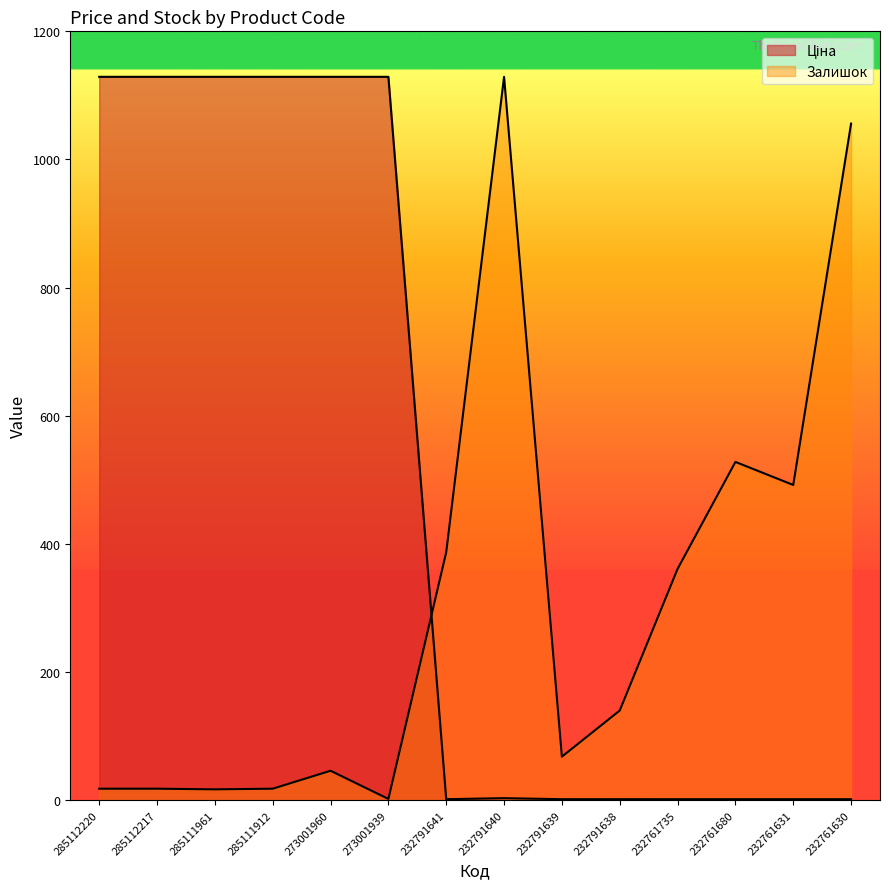

Reading right to left, what are all the values shown in this chart?

Ціна: 232761630=1.6	232761631=1.6	232761680=1.6	232761735=1.6	232791638=1.6	232791639=1.6	232791640=3.2	232791641=1.6	273001939=1129.0	273001960=1129.0	285111912=1129.0	285111961=1129.0	285112217=1129.0	285112220=1129.0
Залишок: 232761630=1056.0	232761631=492.0	232761680=528.0	232761735=361.0	232791638=140.0	232791639=68.0	232791640=1129.0	232791641=387.0	273001939=2.0	273001960=46.0	285111912=18.0	285111961=17.0	285112217=18.0	285112220=18.0